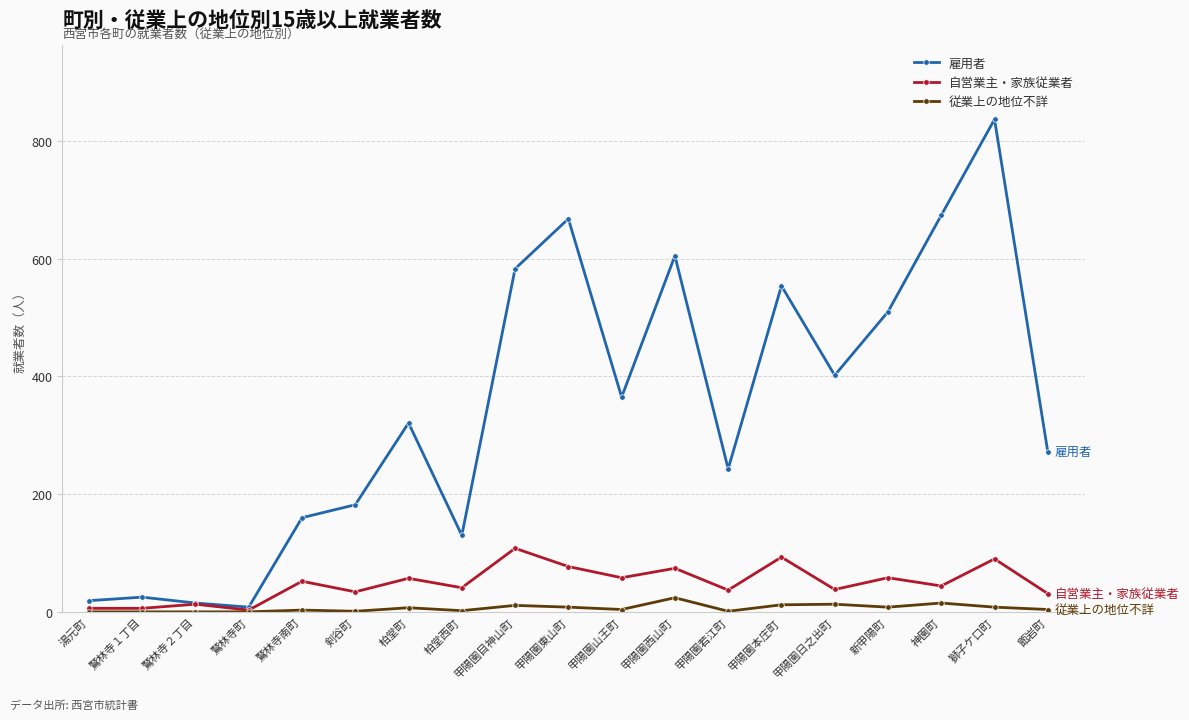

What are all the series names shown in the legend?

雇用者, 自営業主・家族従業者, 従業上の地位不詳